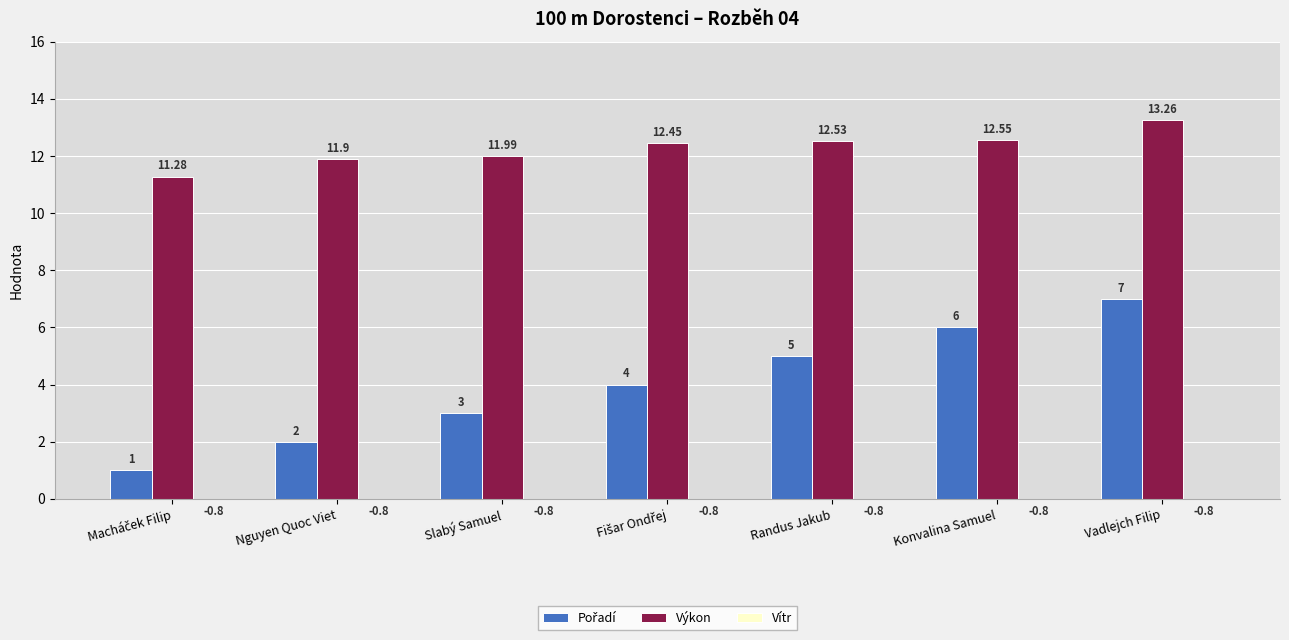

List the series in order of their peak value, highest first.

Výkon, Pořadí, Vítr